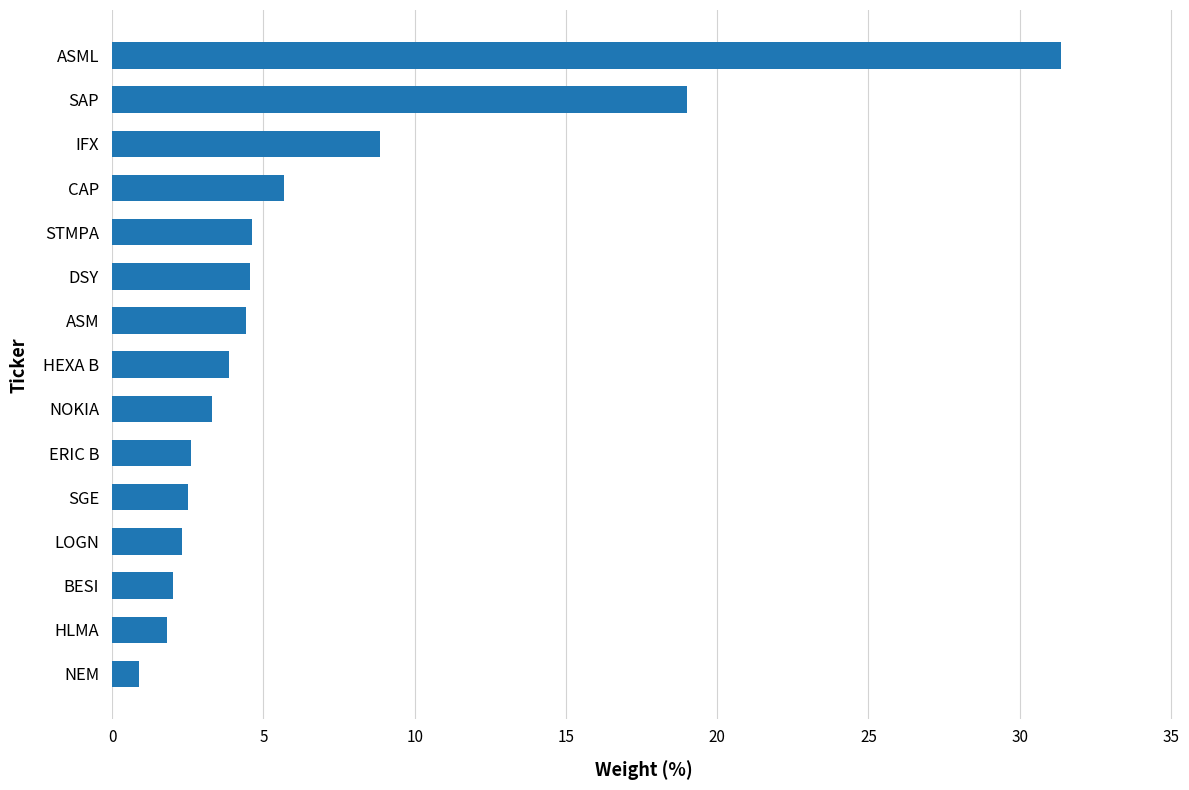

Does the chart contain stacked bars?

No